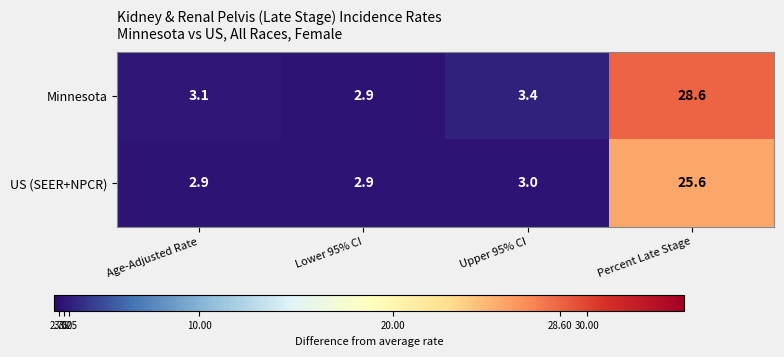

The value of Minnesota at Upper 95% CI is 3.4. True or false?

True